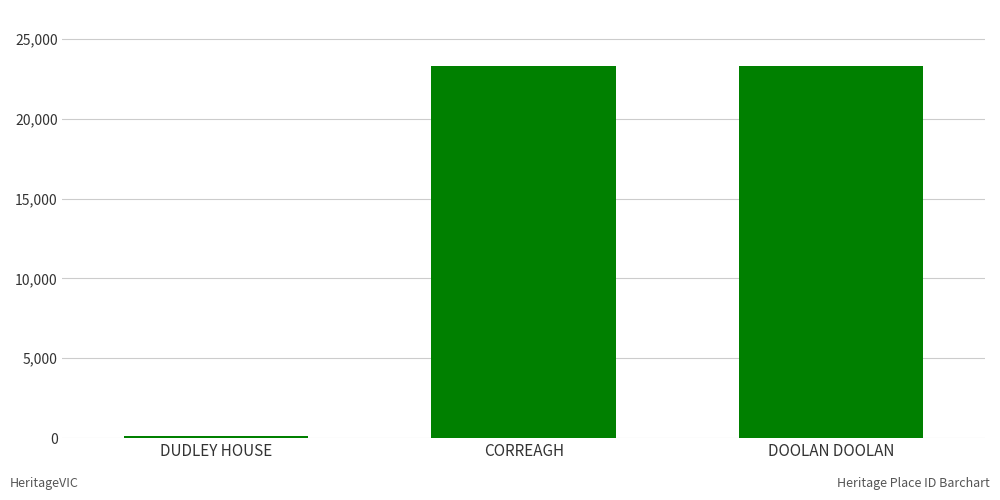

The value at CORREAGH is 23312. True or false?

True